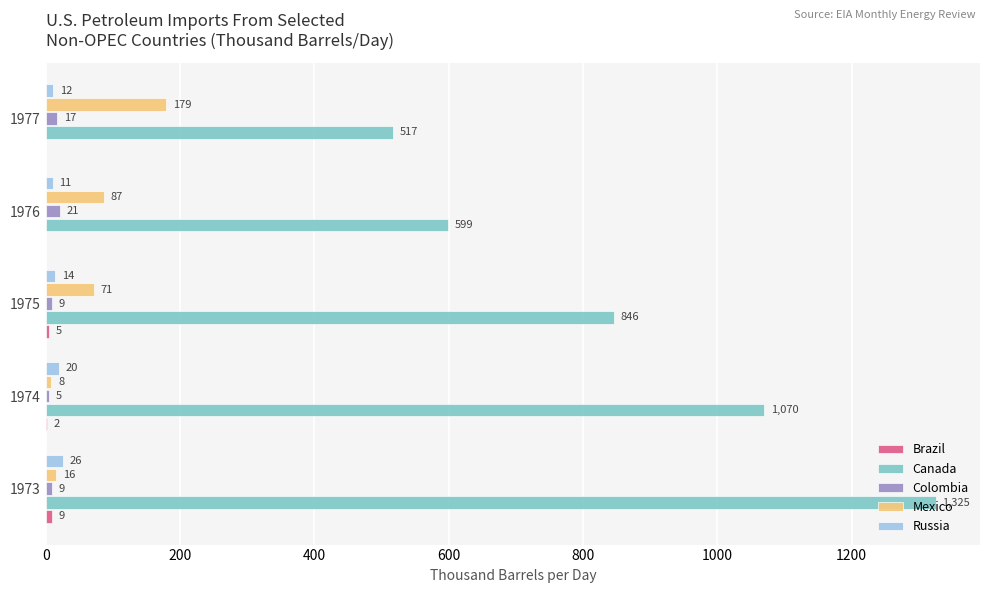

What is the greatest value displayed?

1324.8